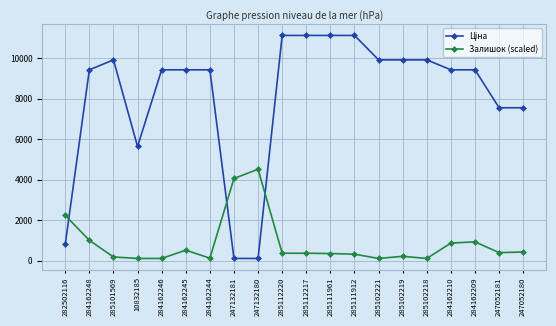

What is the total value across all series at 285112217?

11484.9